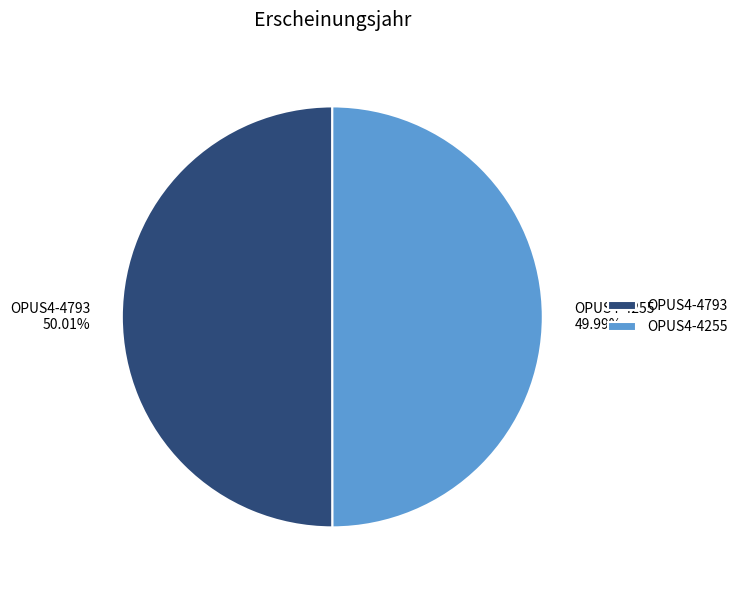

What is the ratio of the value at OPUS4-4793 to the value at OPUS4-4255?

1.0